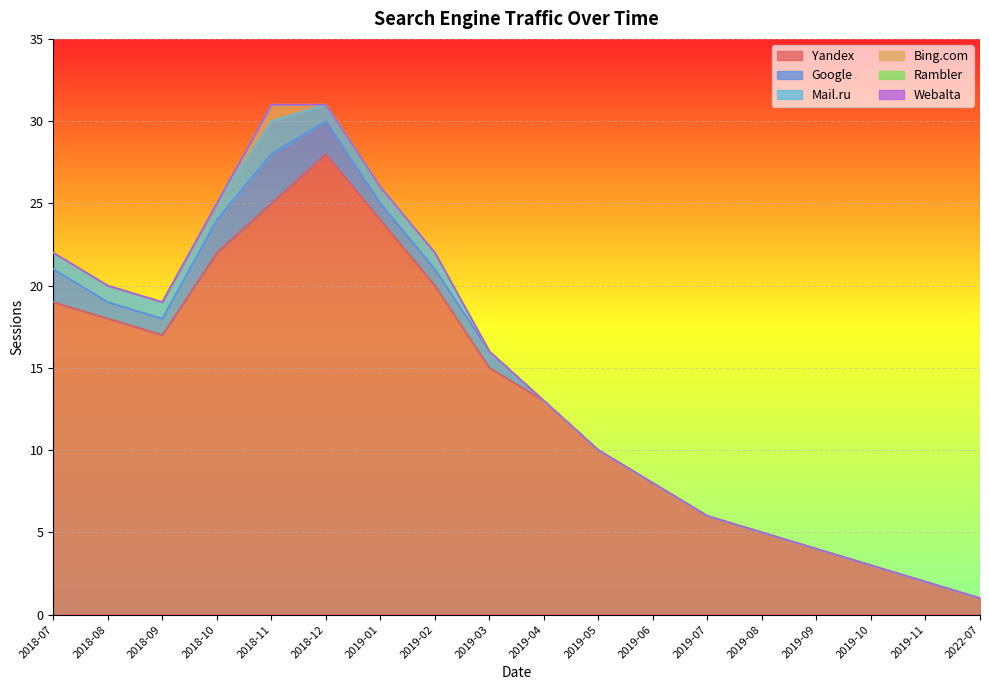

At 2018-09, list the series in order from smallest to largest.

Bing.com, Rambler, Webalta, Google, Mail.ru, Yandex